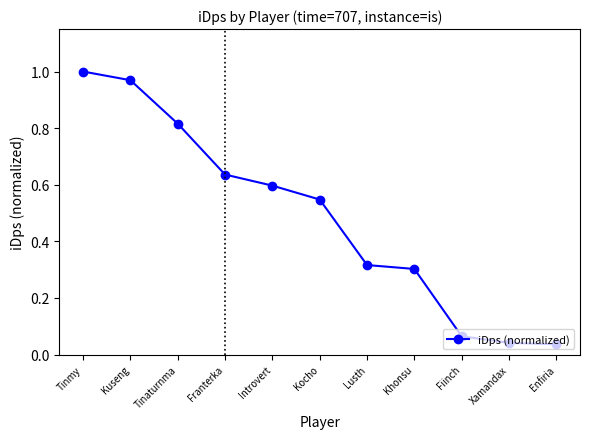

Which category has the highest value across all series?

Tinmy